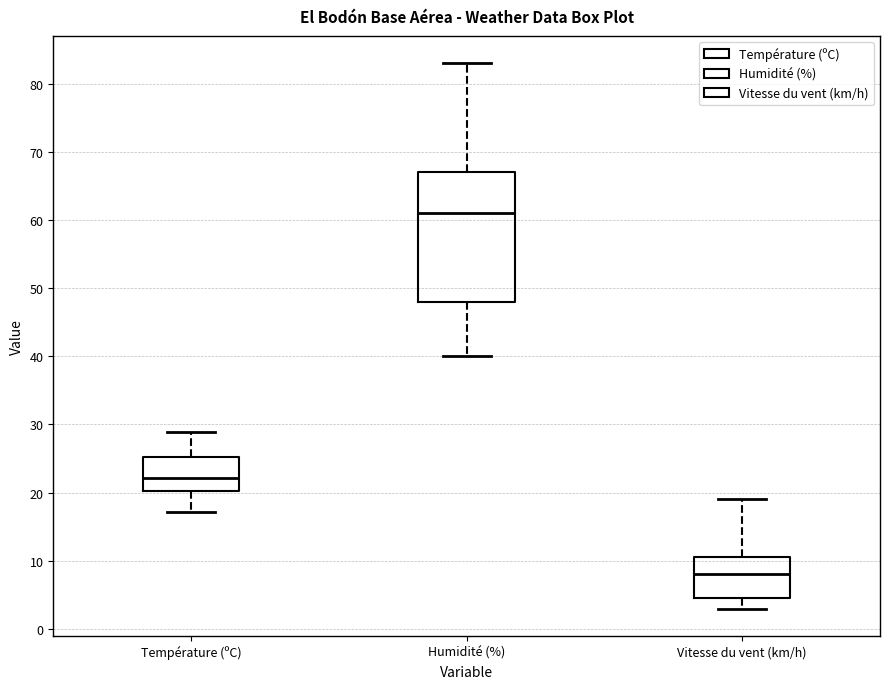

Where does the lower whisker of the box for Humidité (%) end on the y-axis? The values are not printed on the chart, so give them approximately, as read against the axis.

40